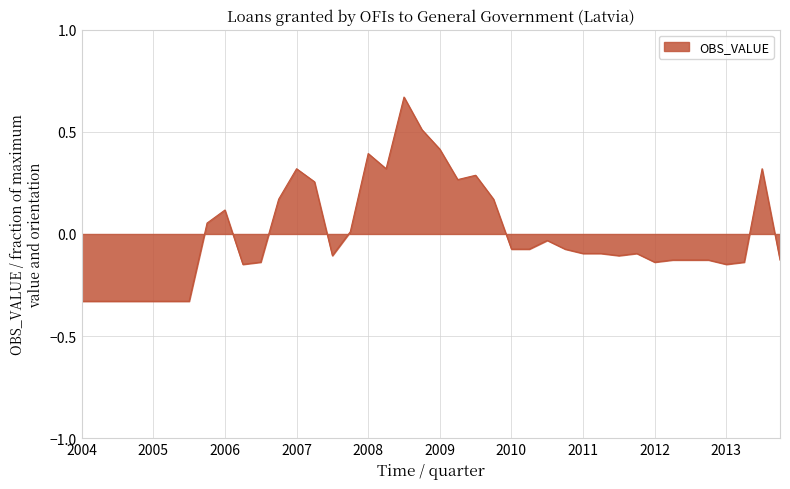

What is the difference between the maximum and minimum values?

1.0